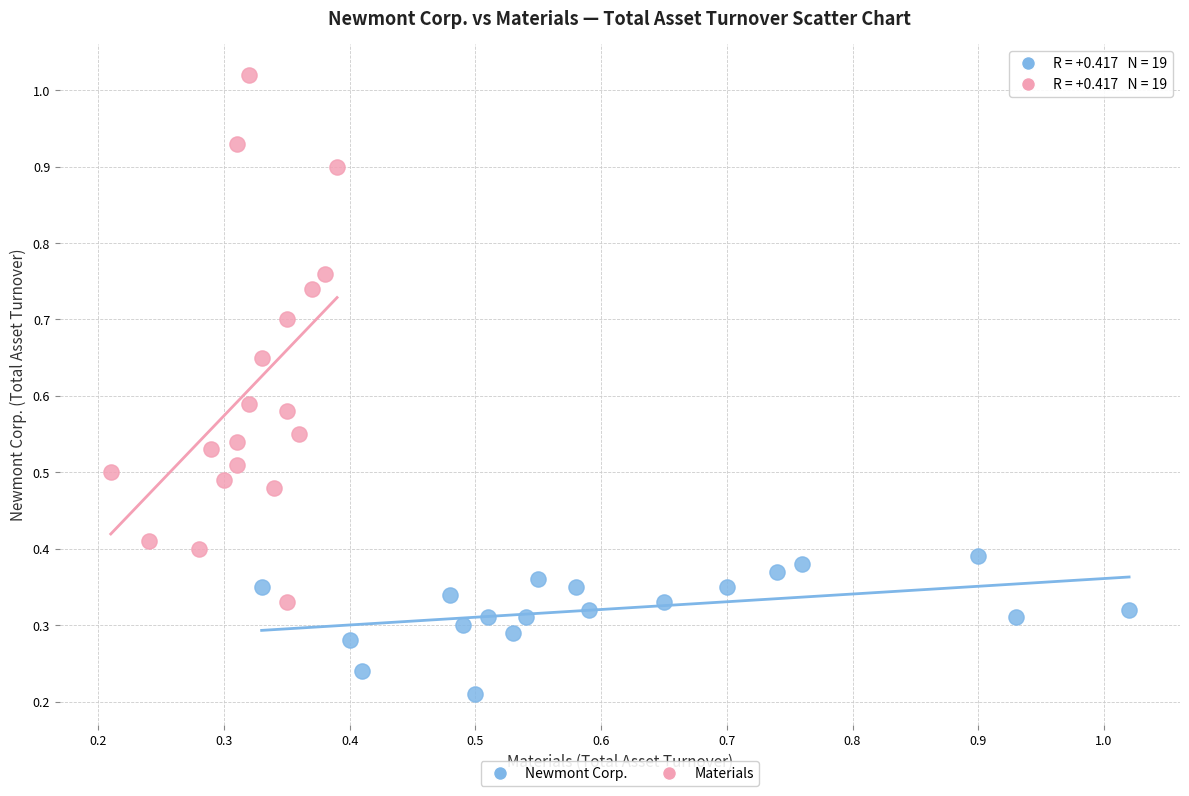

Which series has the widest spread of Y values?

Materials